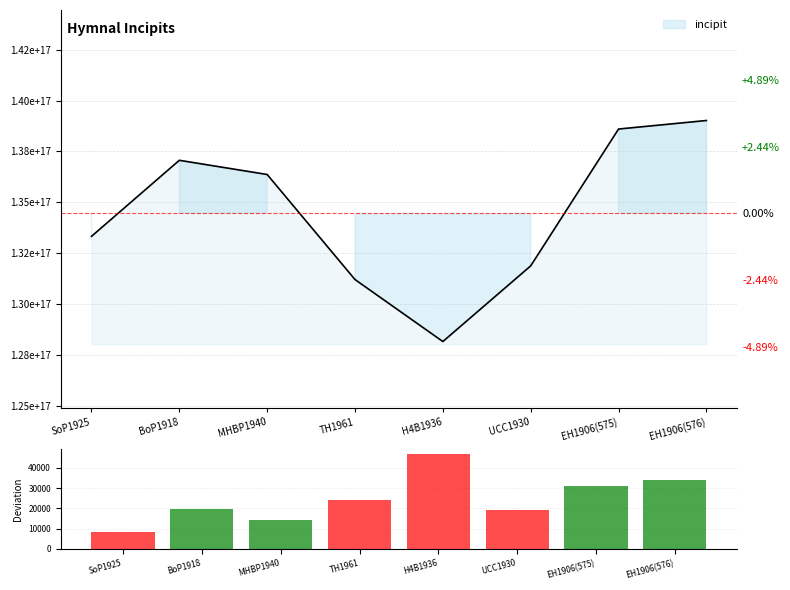

Does the chart contain stacked bars?

No